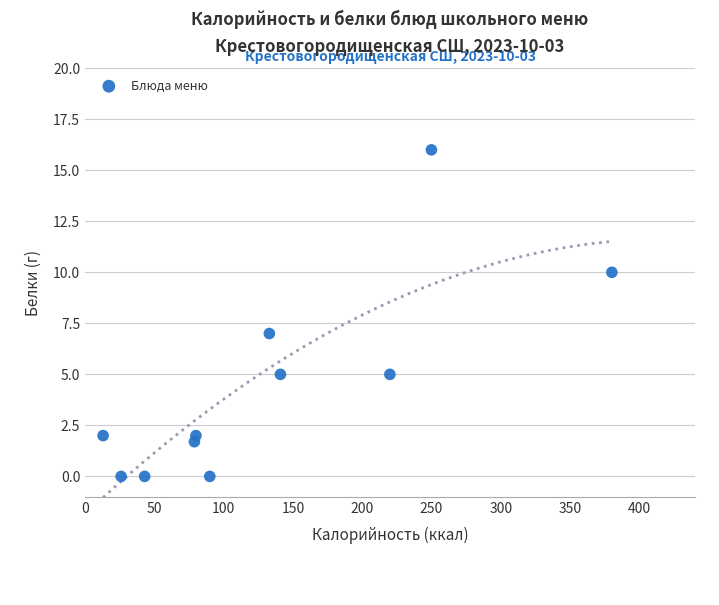

What is the average Y value?

4.4